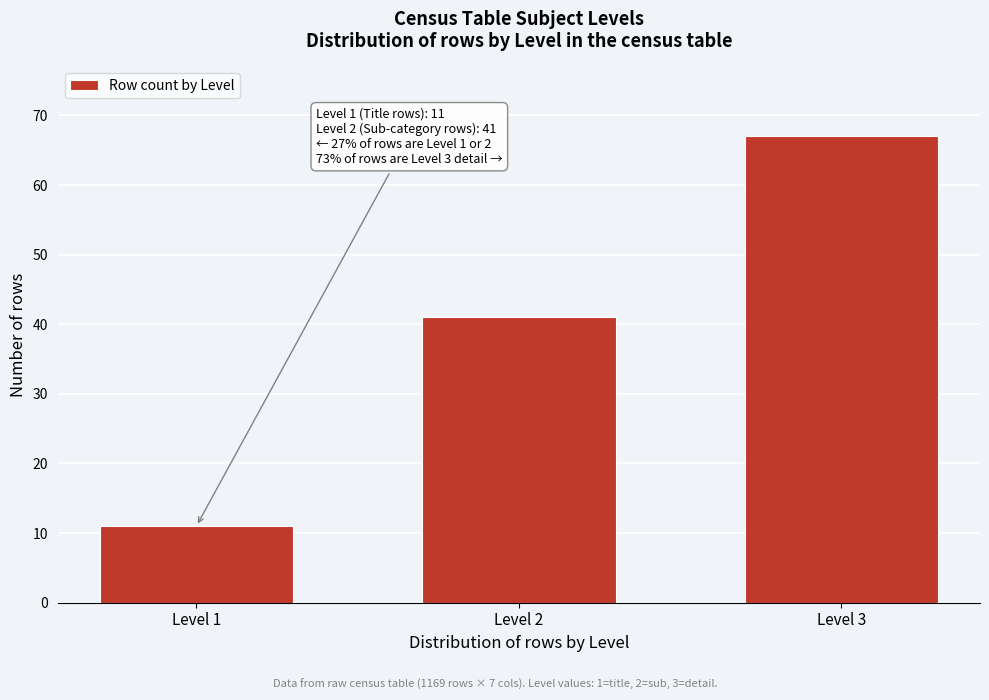

Reading left to right, transcribe all the data shown in this chart.

Level 1=11	Level 2=41	Level 3=67